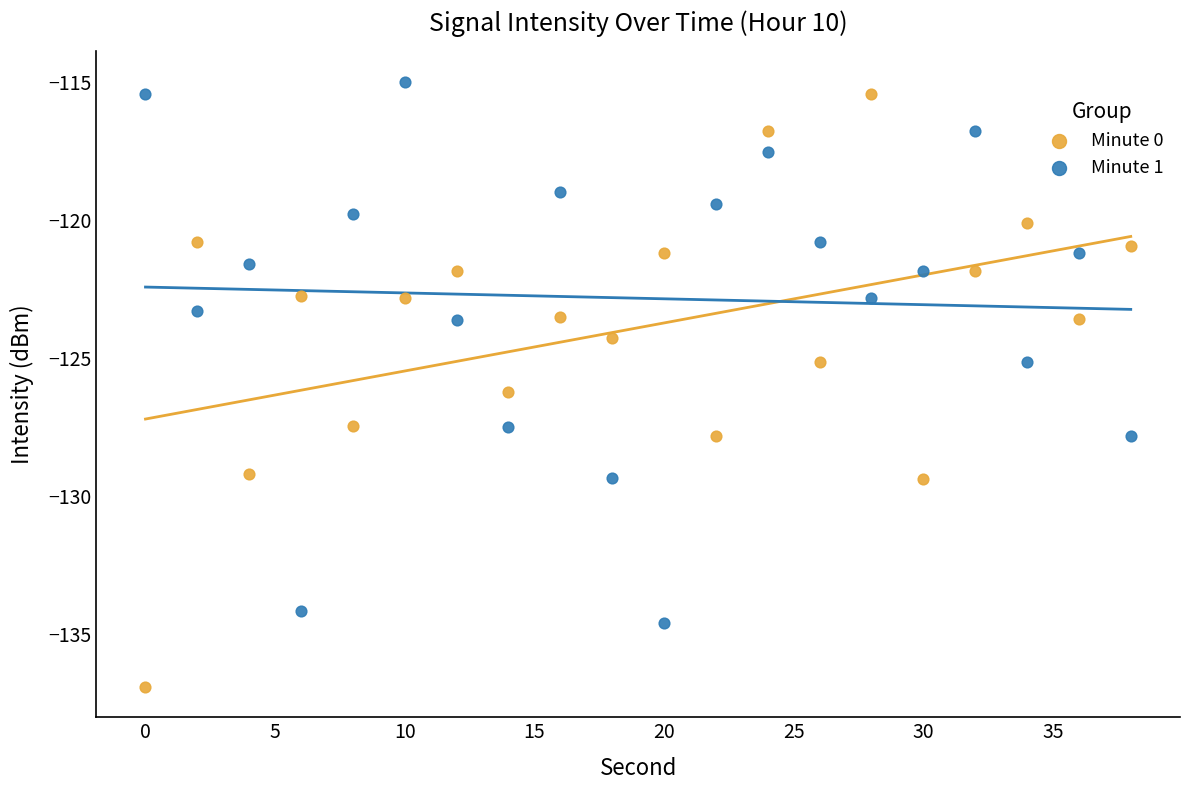

Across all data points, what is the range of X values (max minus min)?

38.0